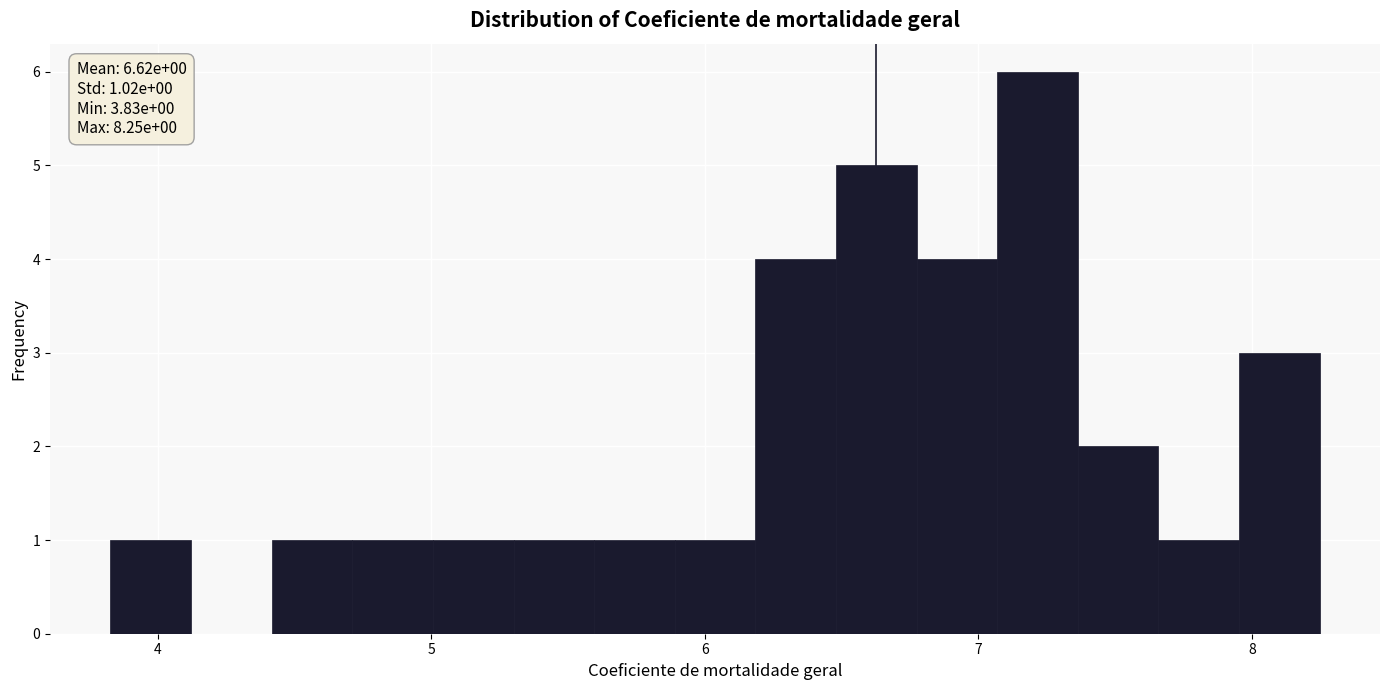

Read against the x-axis, roughly where is the centre of the tallest bar?

7.2